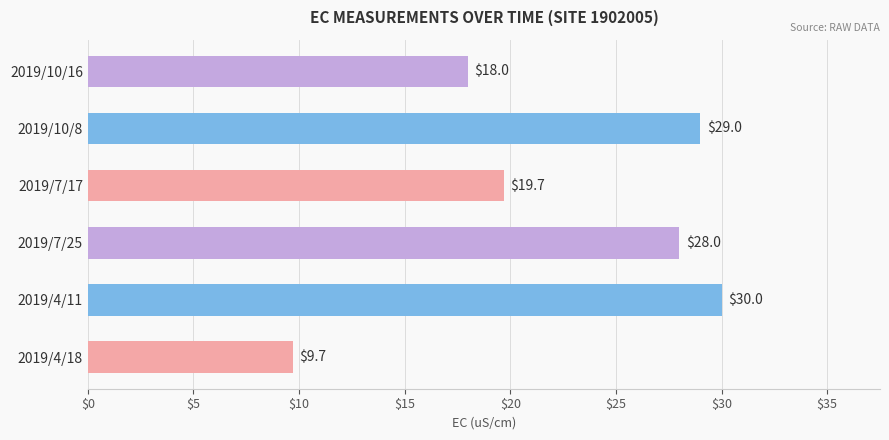

What is the minimum value shown in the chart?

9.7